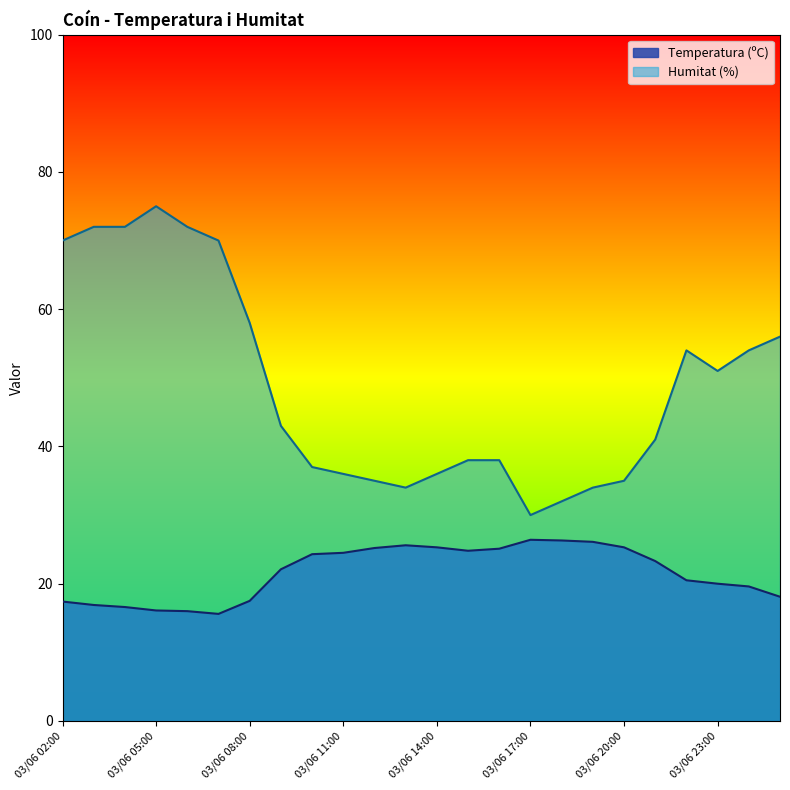

Is it true that Humitat (%) equals 36.0 at 03/06 11:00?

True